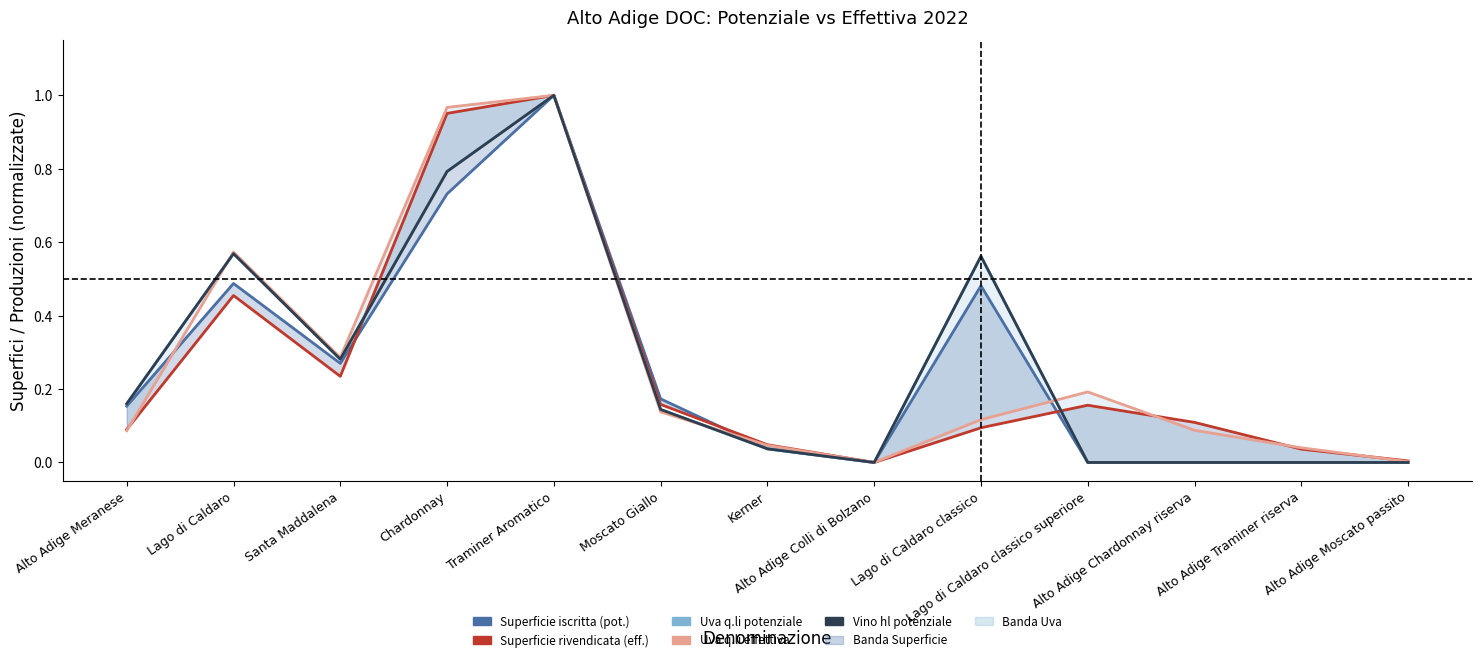

Which label corresponds to the largest value in the chart?

Traminer Aromatico